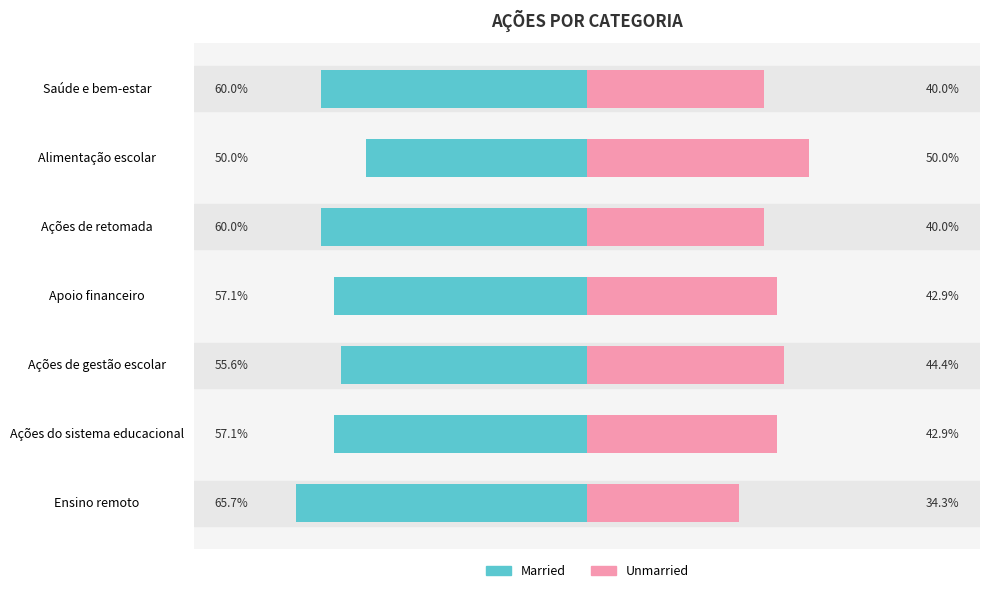

What is the minimum value for Married?

-65.7